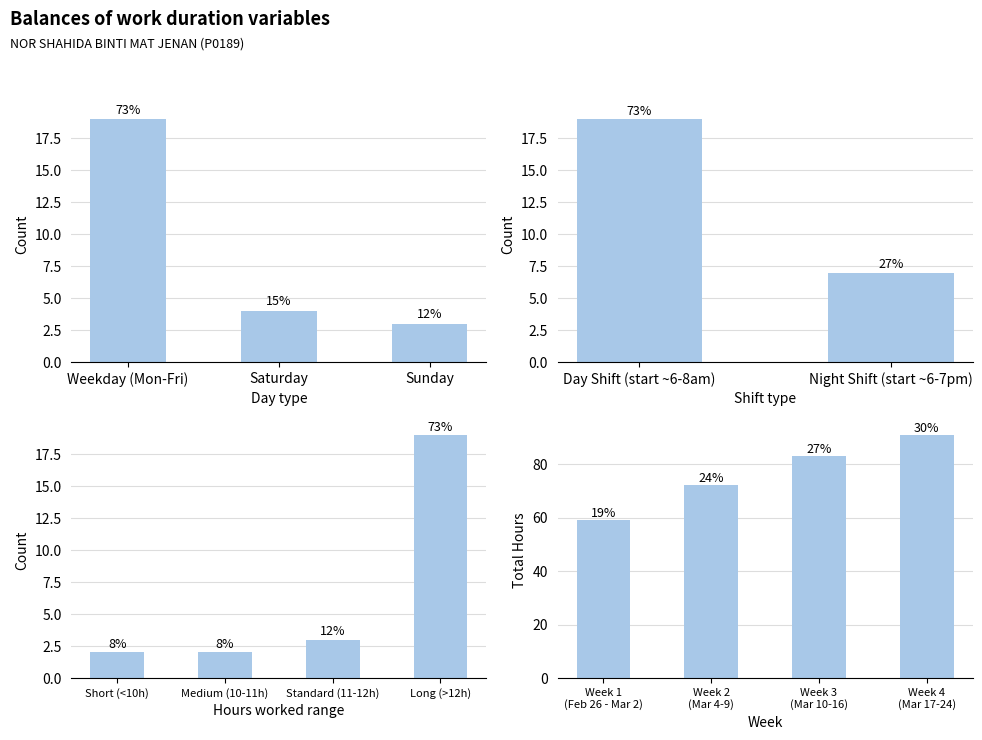

How many series are shown in this chart?

1